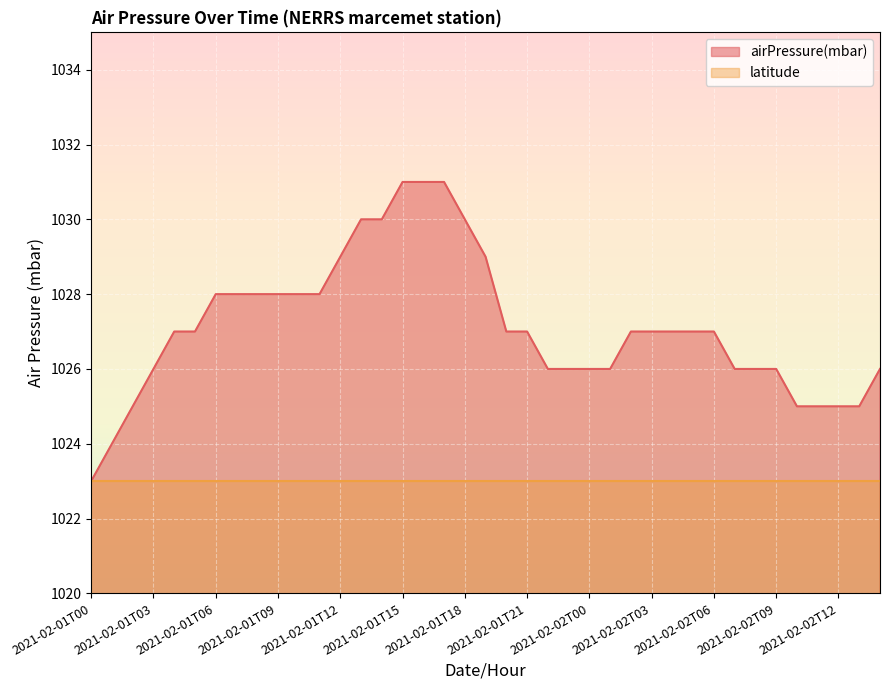

Reading left to right, what are all the values shown in this chart?

1023	1024	1025	1026	1027	1027	1028	1028	1028	1028	1028	1028	1029	1030	1030	1031	1031	1031	1030	1029	1027	1027	1026	1026	1026	1026	1027	1027	1027	1027	1027	1026	1026	1026	1025	1025	1025	1025	1026